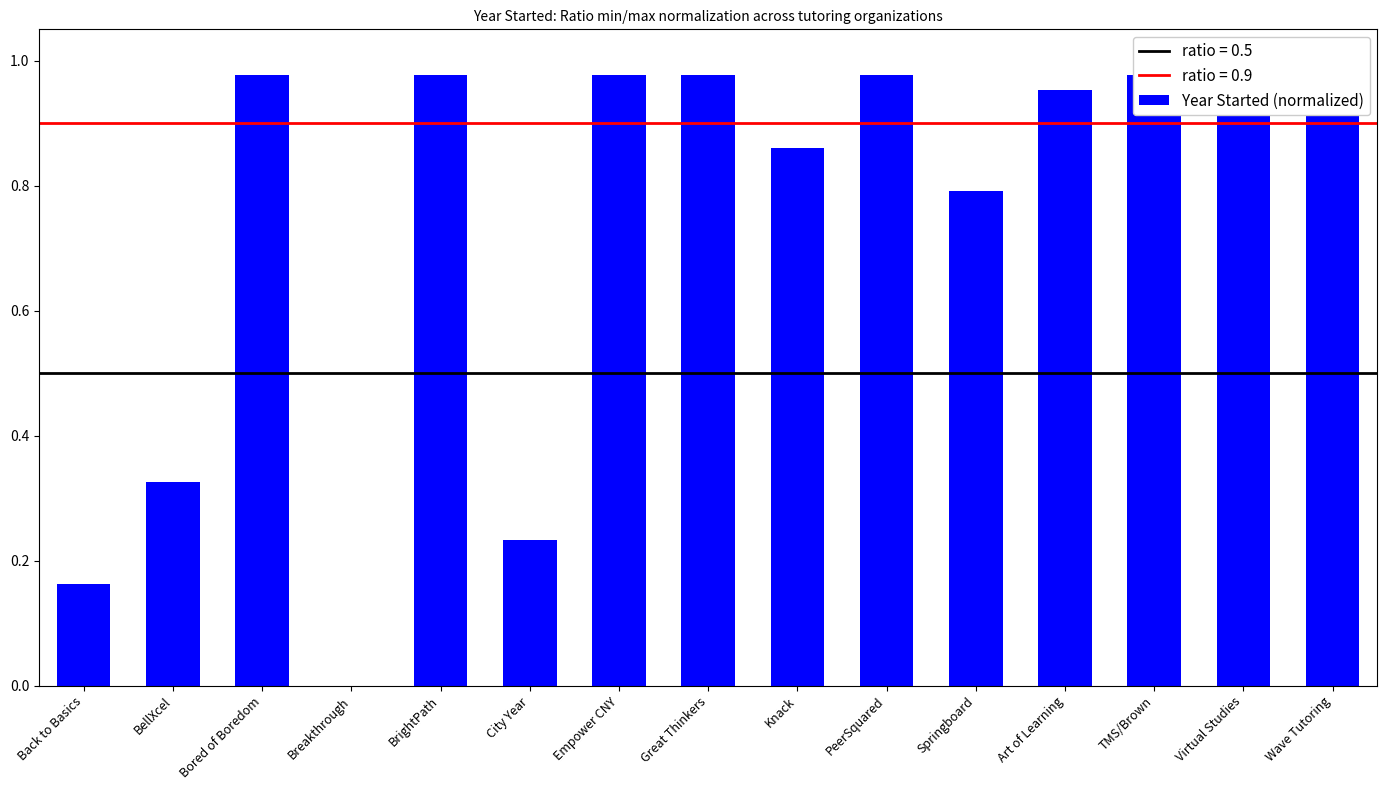

What is the greatest value displayed?

1.0